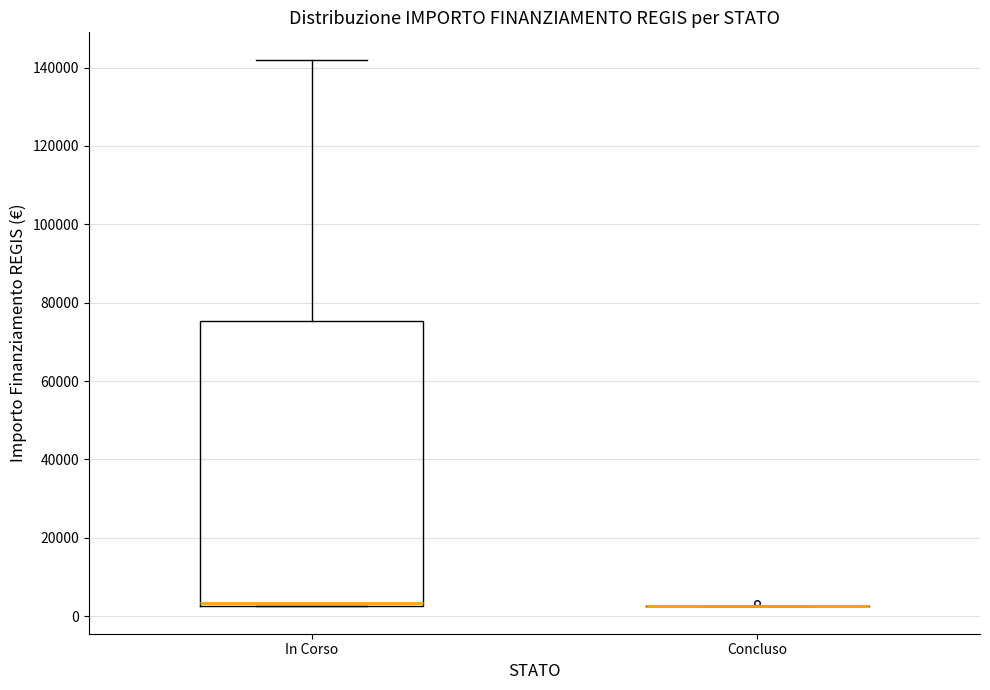

Reading left to right, read every box against the y-axis: the position of its median line, the range the box covers, and the ends of its whiskers. The values are not printed on the chart, so give them approximately, as read against the axis.

In Corso: median 4000, box 2000 to 76000, whiskers 2000 to 142000
Concluso: box collapsed to a line at 2000, whiskers 2000 to 2000